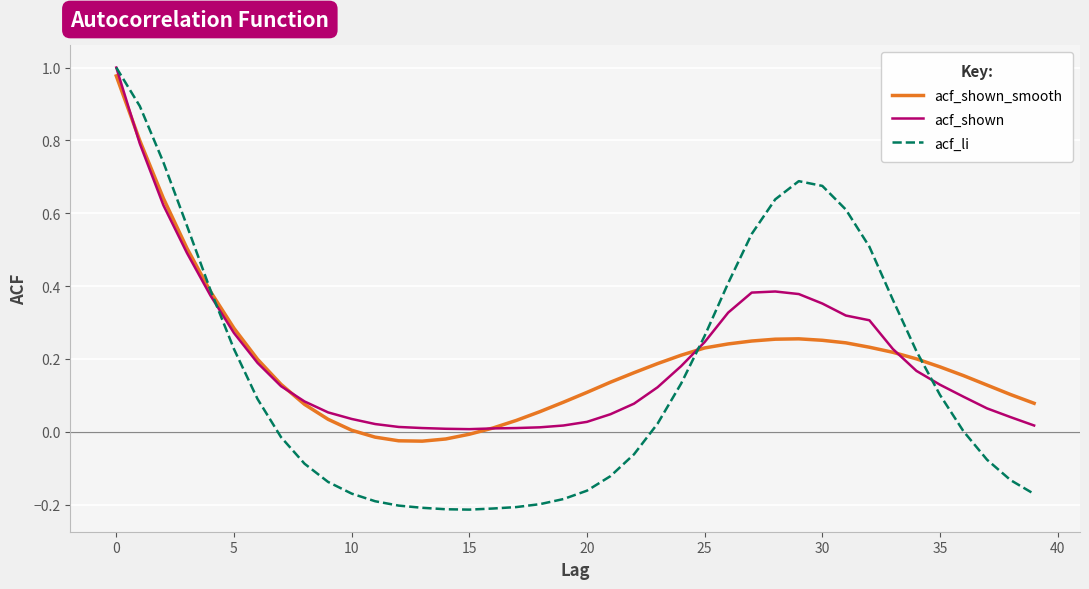

Which series has the largest range (max minus min)?

acf_li